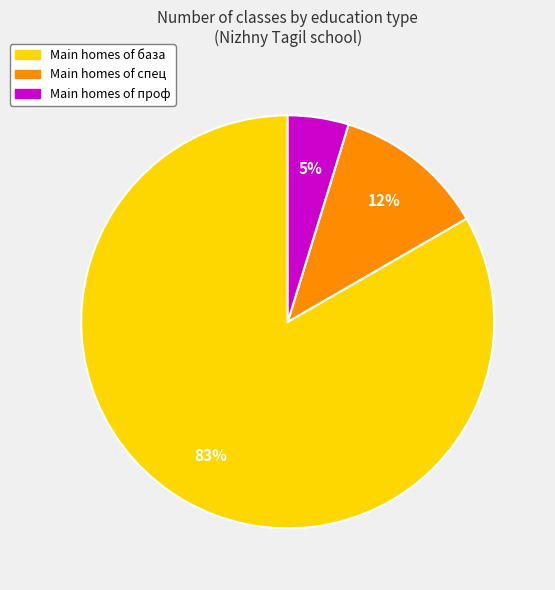

Does any single category account for the majority?

Yes